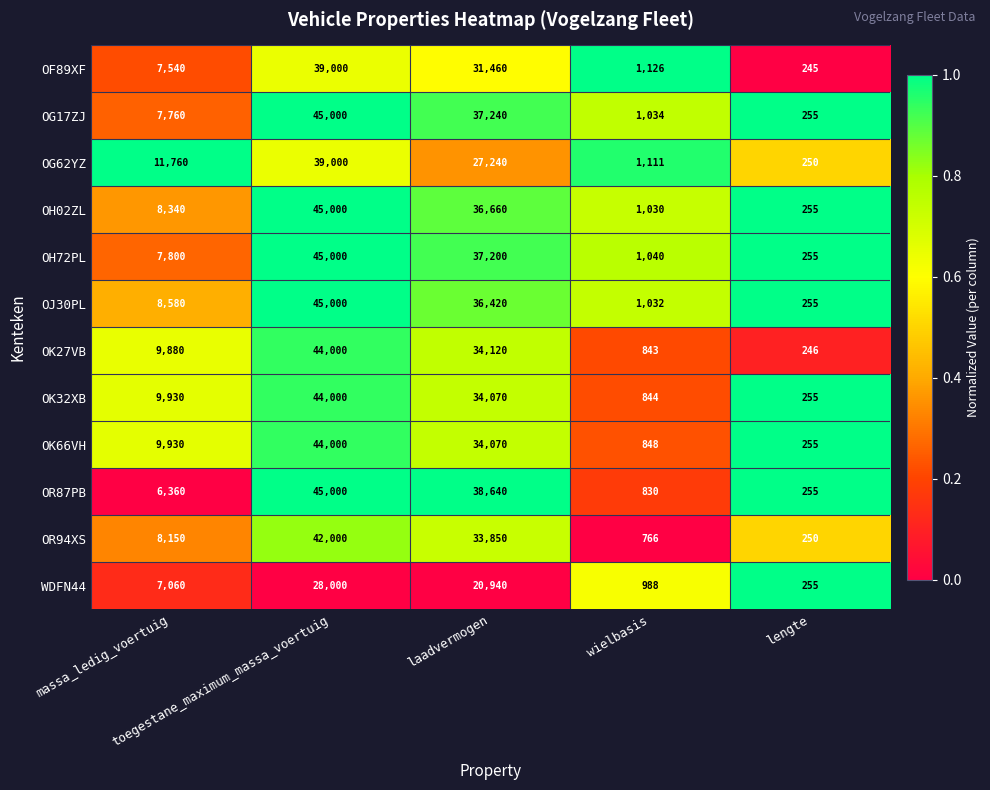

What is the difference between the highest and lowest values at toegestane_maximum_massa_voertuig?

17000